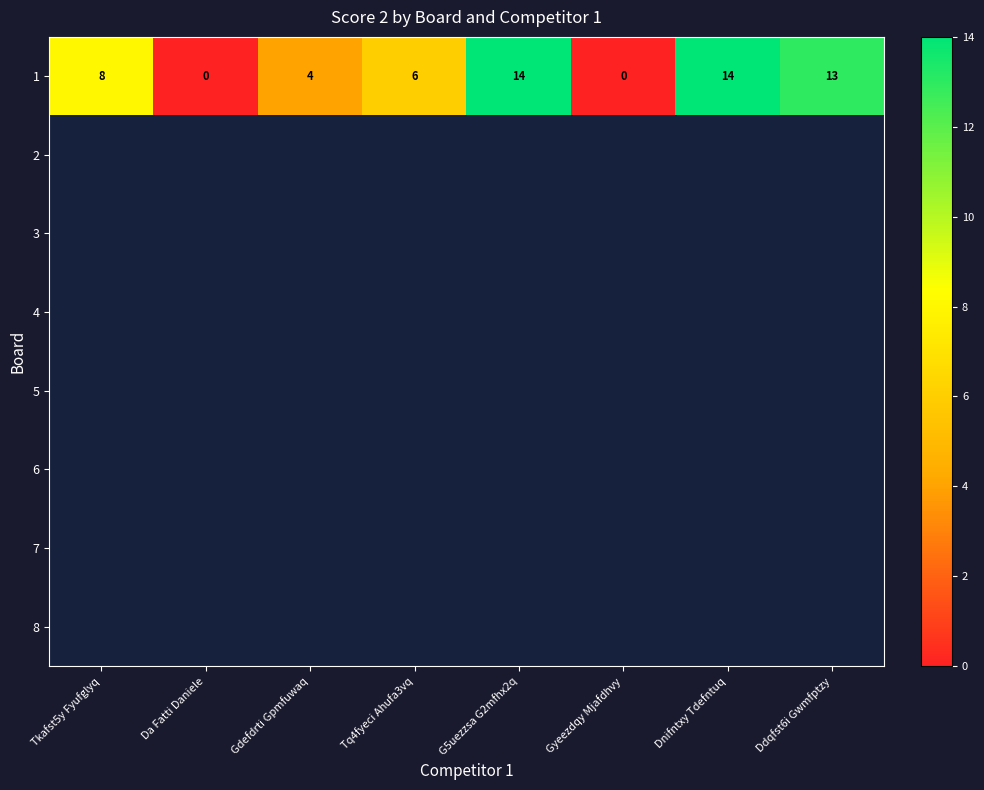

True or false: 1 has a value of 0 at Gyeezdqy Mjafdhvy.

True